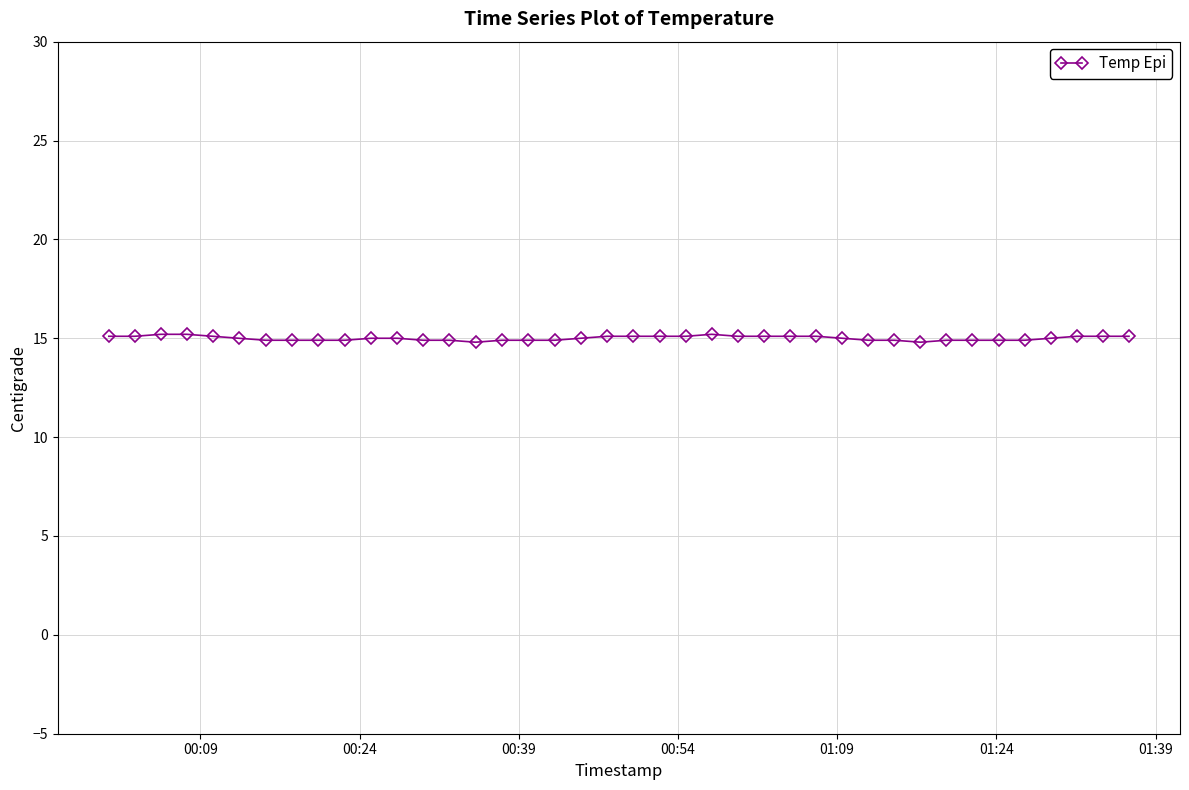

What is the smallest value displayed?

14.8